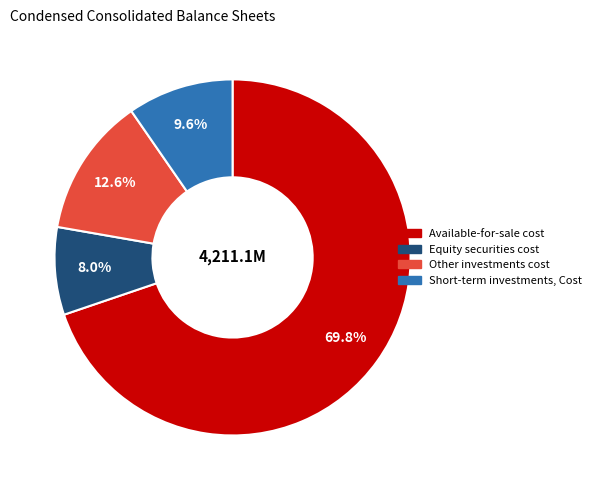

Rank the categories by value from highest to lowest.

Available-for-sale cost, Other investments cost, Short-term investments, Cost, Equity securities cost